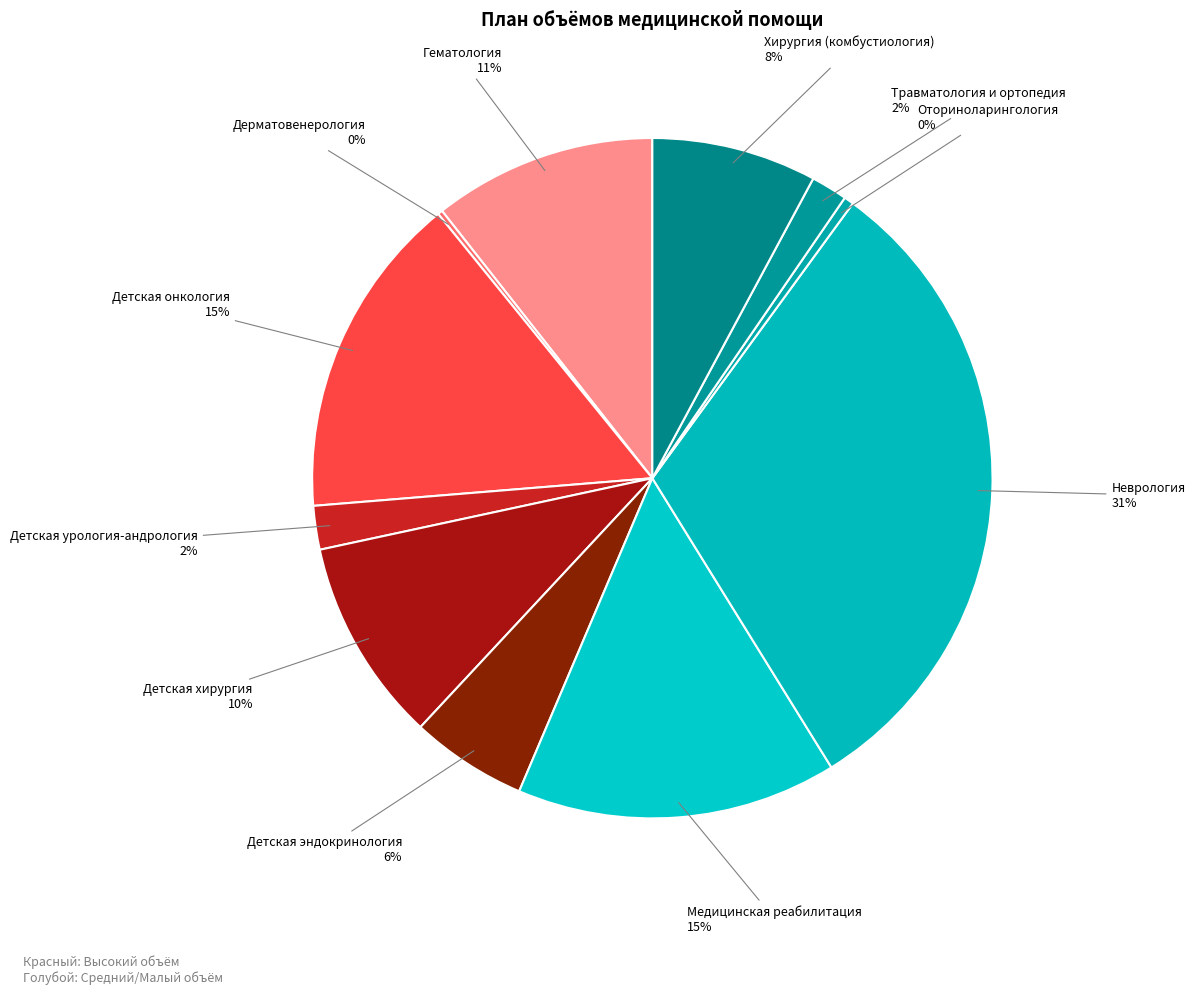

To the nearest percent, what is the difference between the largest and smallest slice percentages?

31%